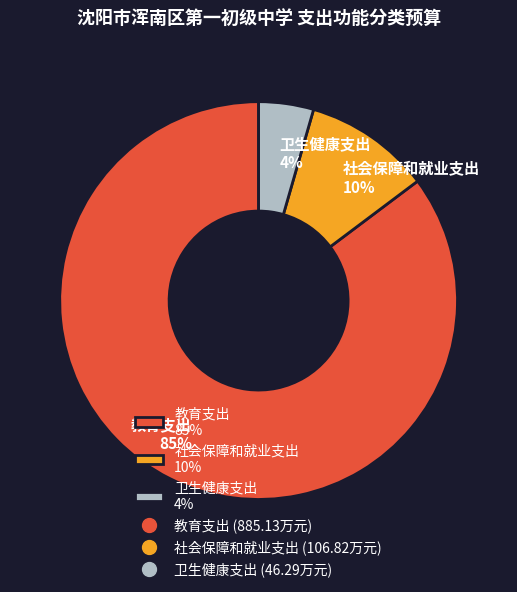

Which has a higher value, 教育支出 85% or 卫生健康支出 4%?

教育支出 85%